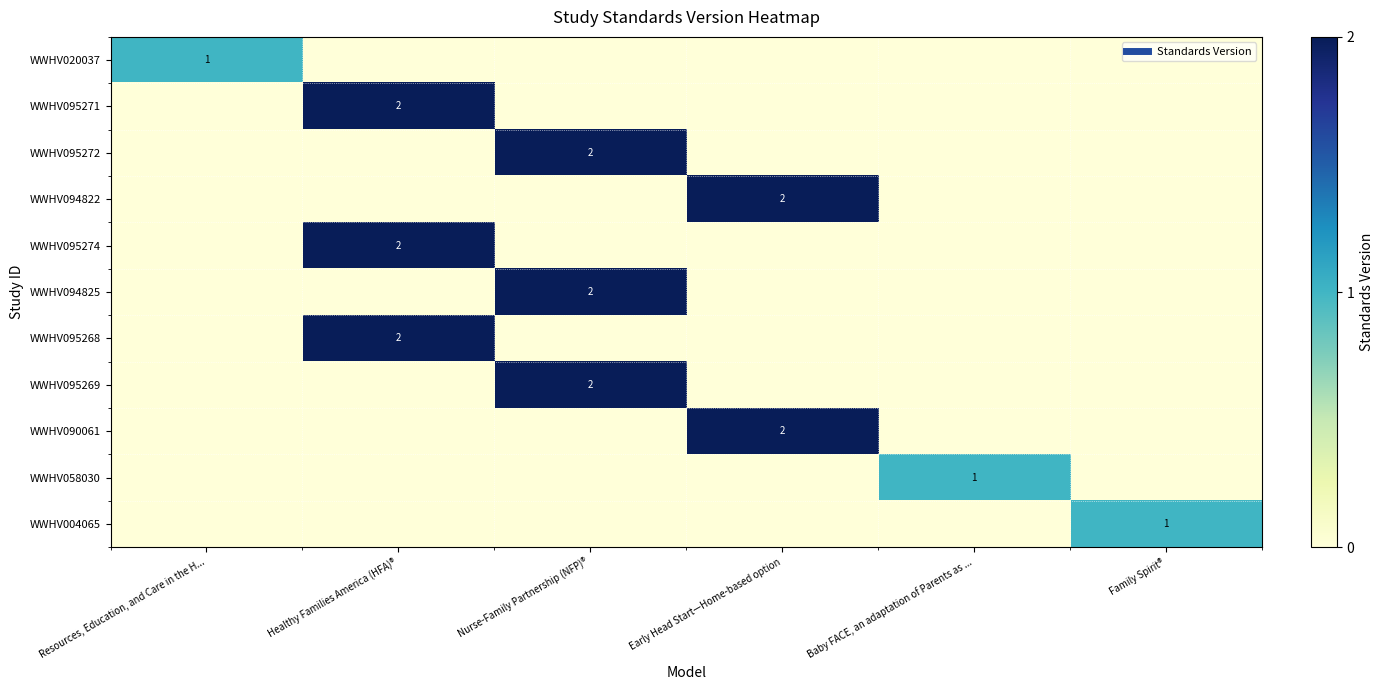

What is the sum of the WWHV095274 values at Healthy Families America (HFA)® and Nurse-Family Partnership (NFP)®?

2